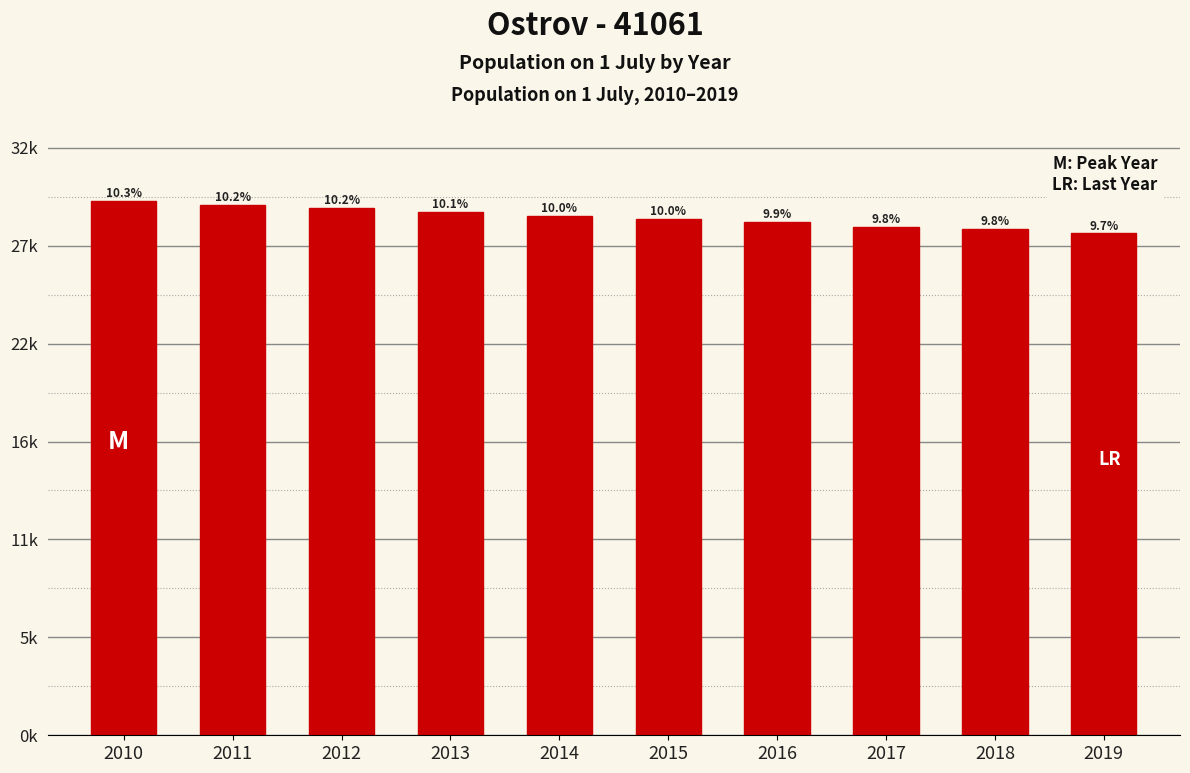

Are the bars horizontal?

No